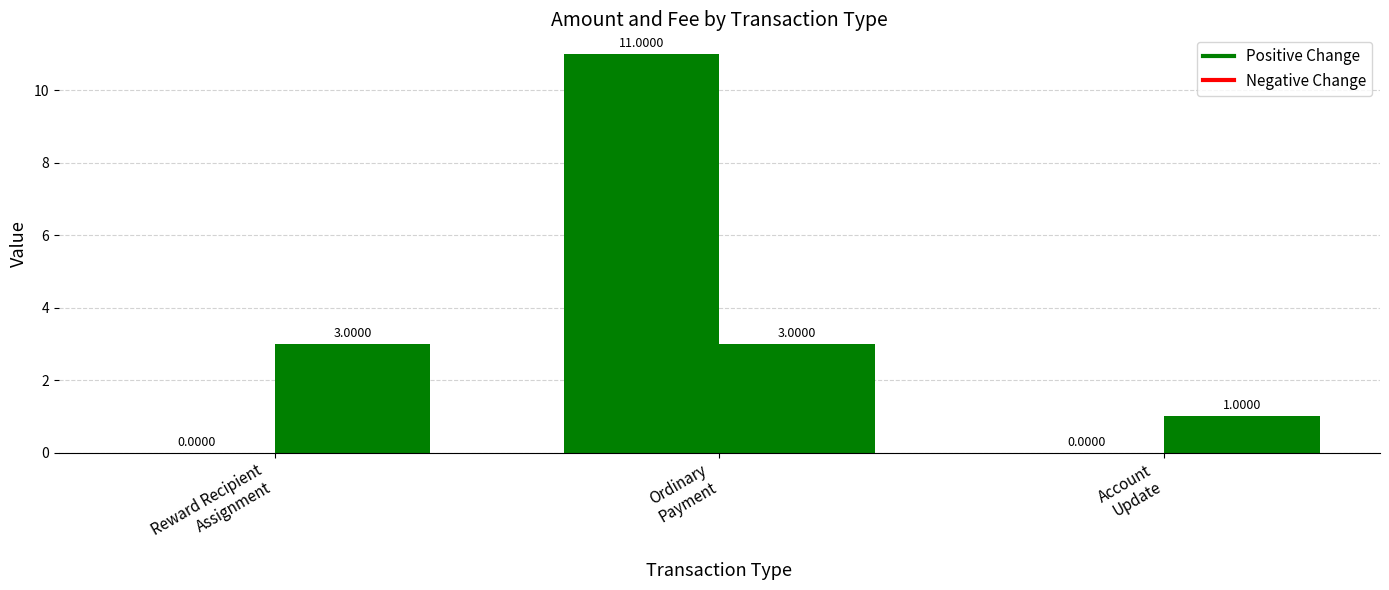

How many groups of bars are there?

3